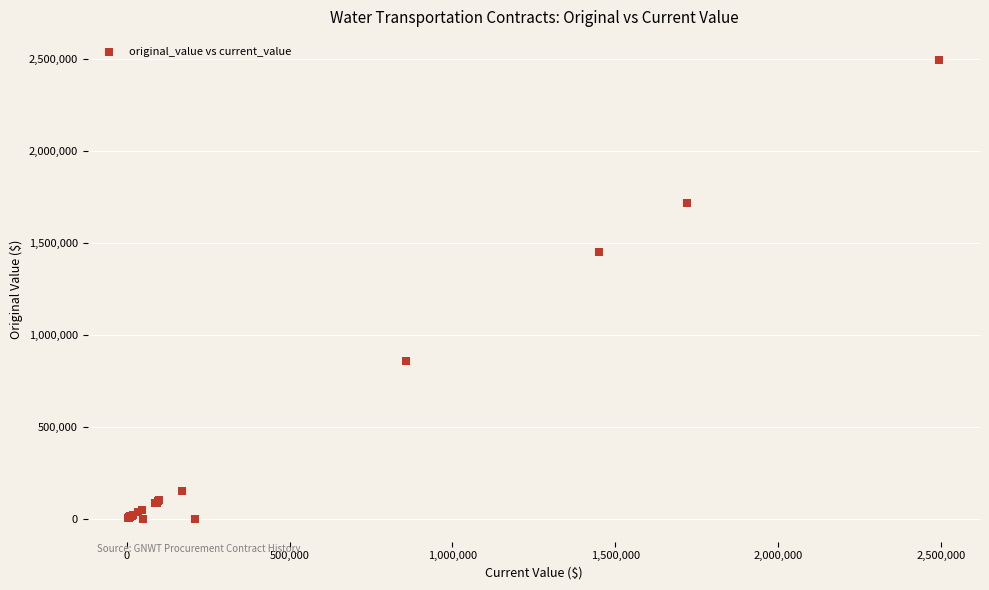

What Y value in the scatter plot is closest to 1247700?

1449323.0